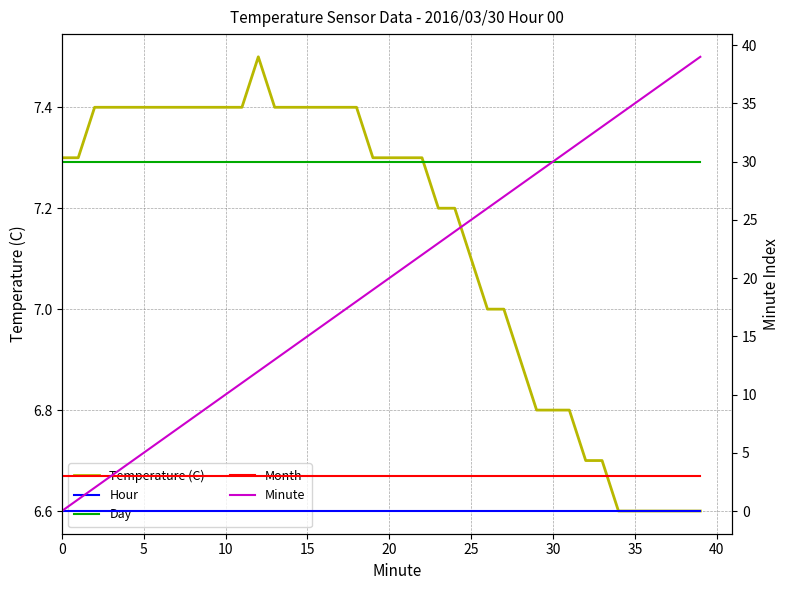

What is the label of the 8th point from the right?

32